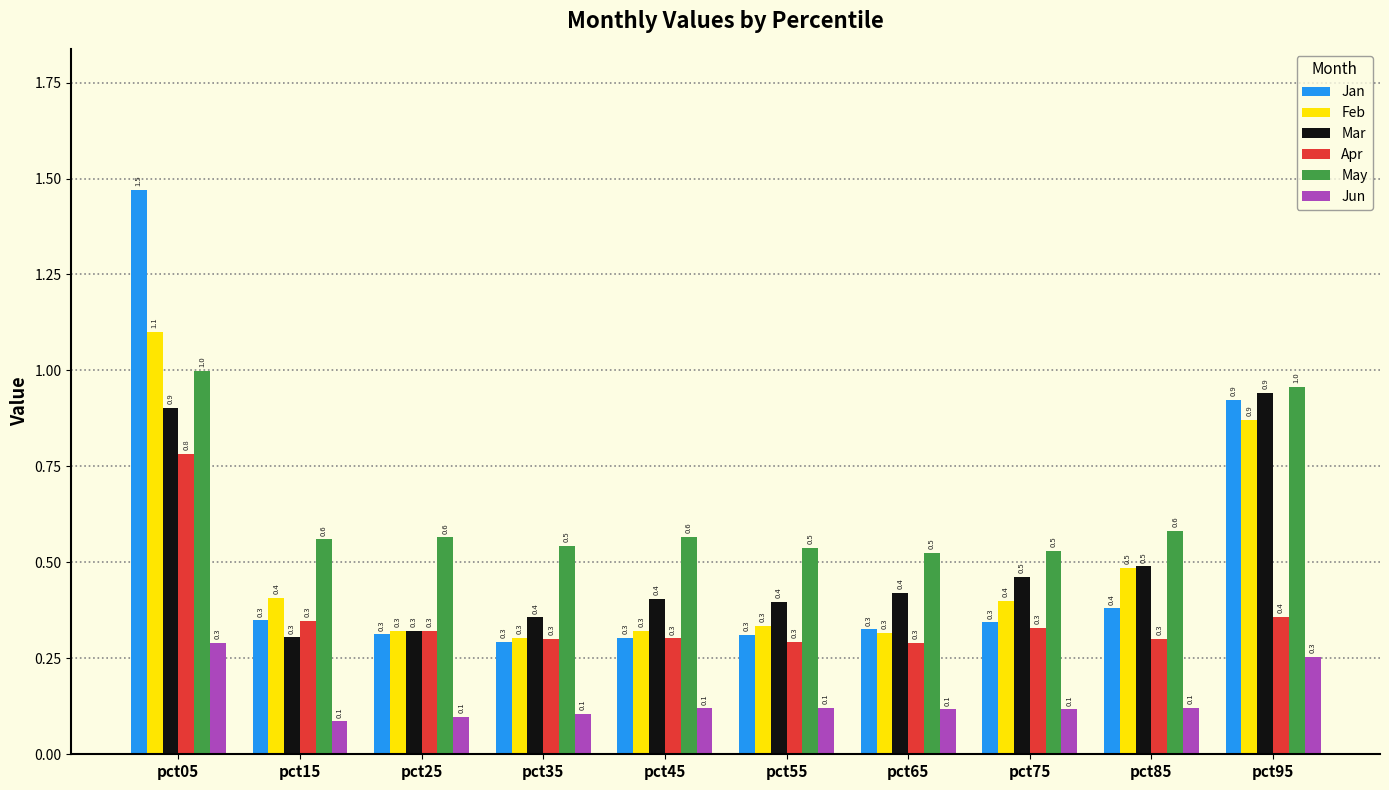

How many bars are there in each group?

6